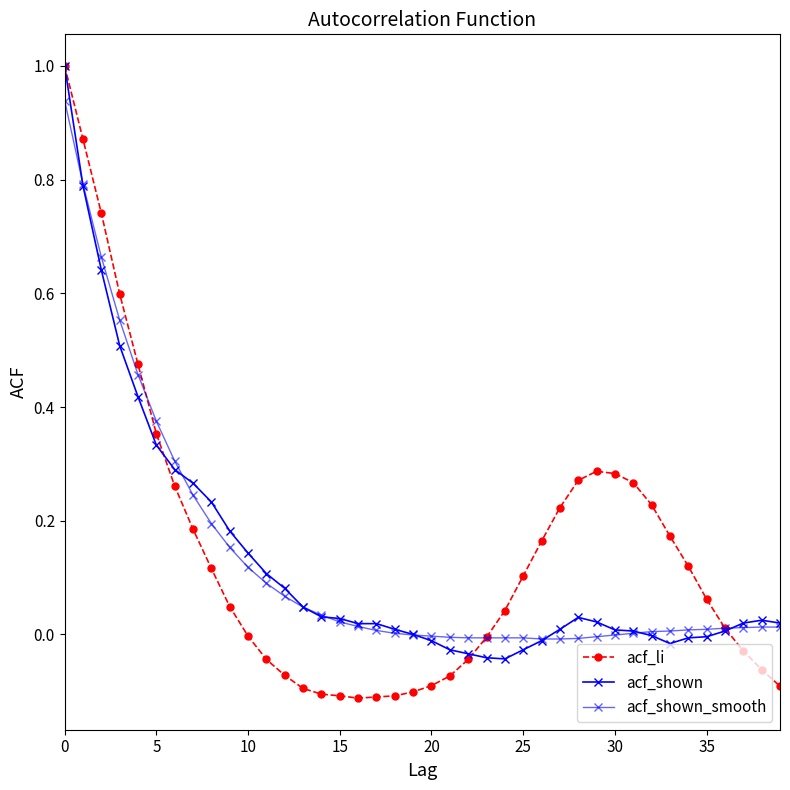

How many distinct data groups are displayed?

3